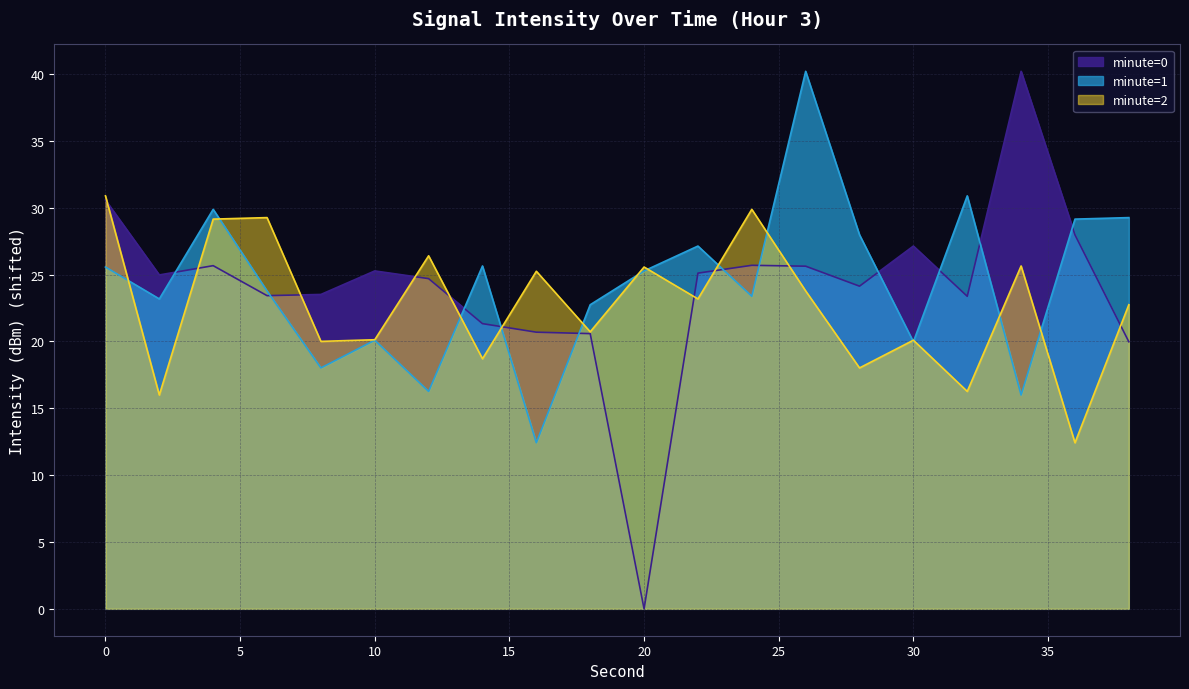

How many interior local valleys does the minute=2 series have?

8